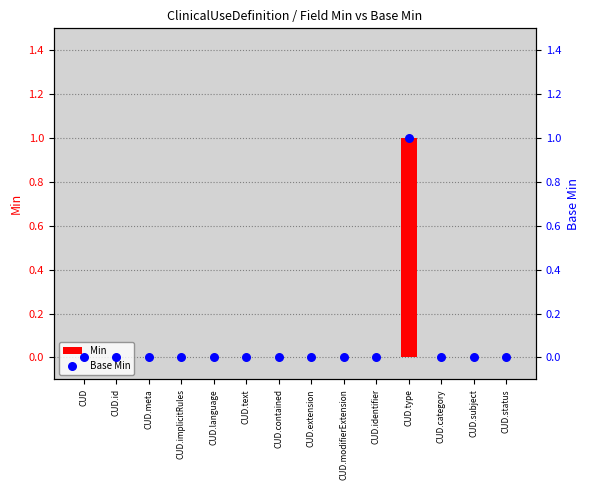

Which series contains the lowest Y value?

Min